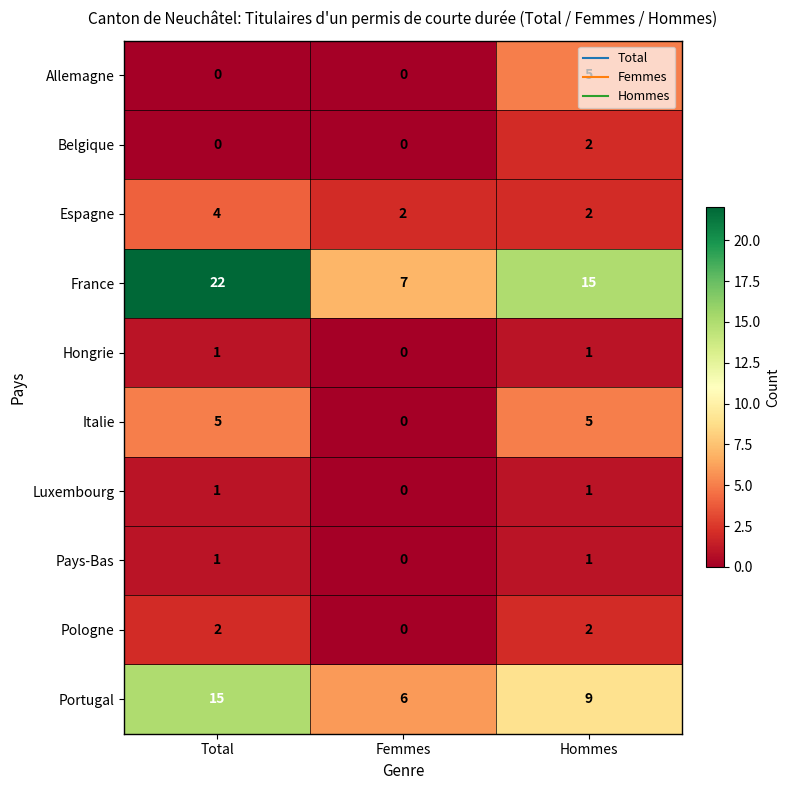

At which category does the chart reach its peak across all series?

Total